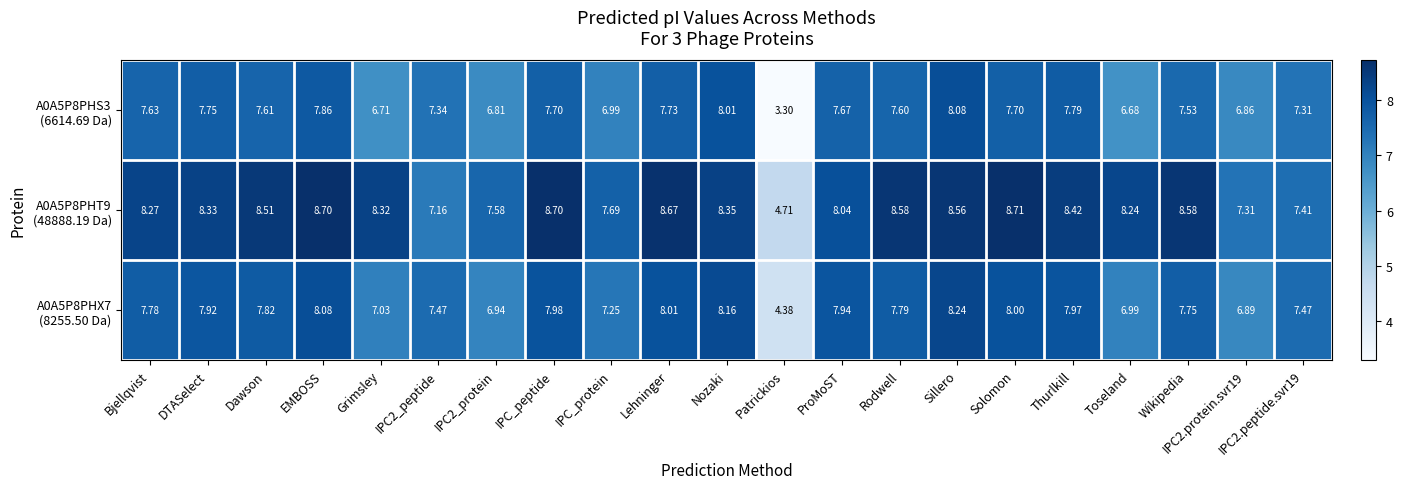

At which category is the sum across all series the highest?

Sillero